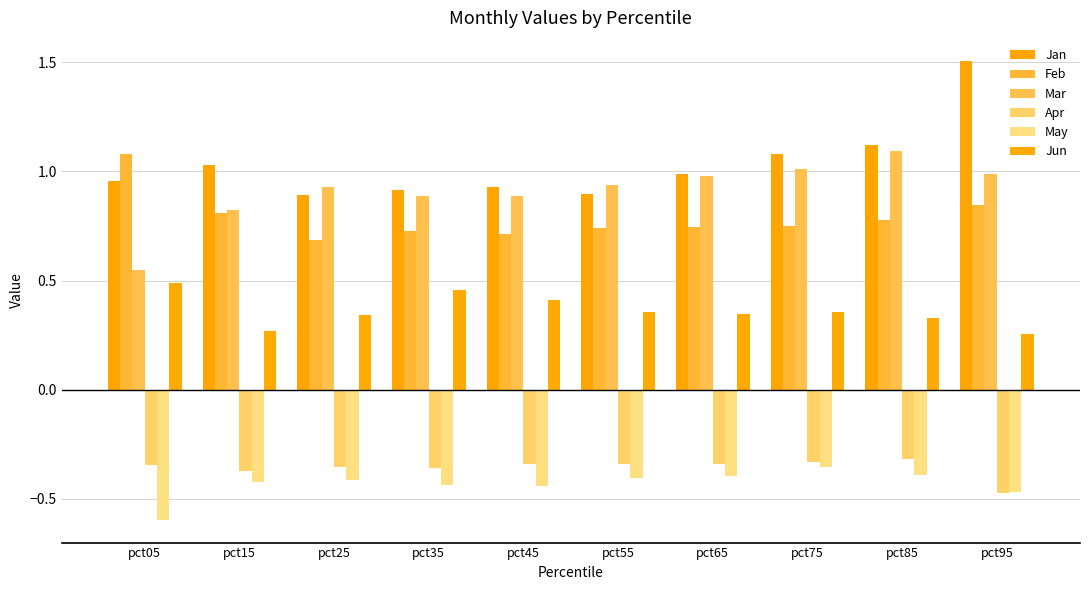

What is the total value across all series at pct15?

2.1